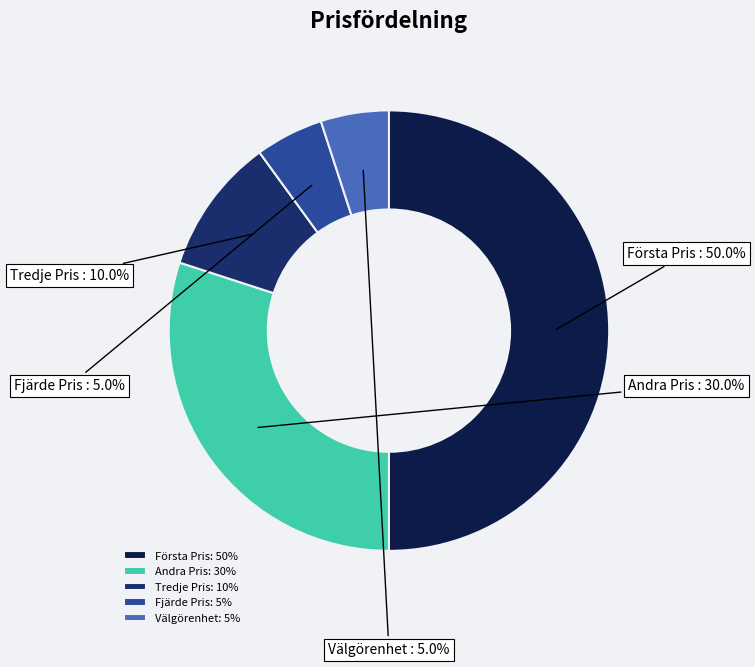

Is Fjärde Pris the majority of the pie?

No